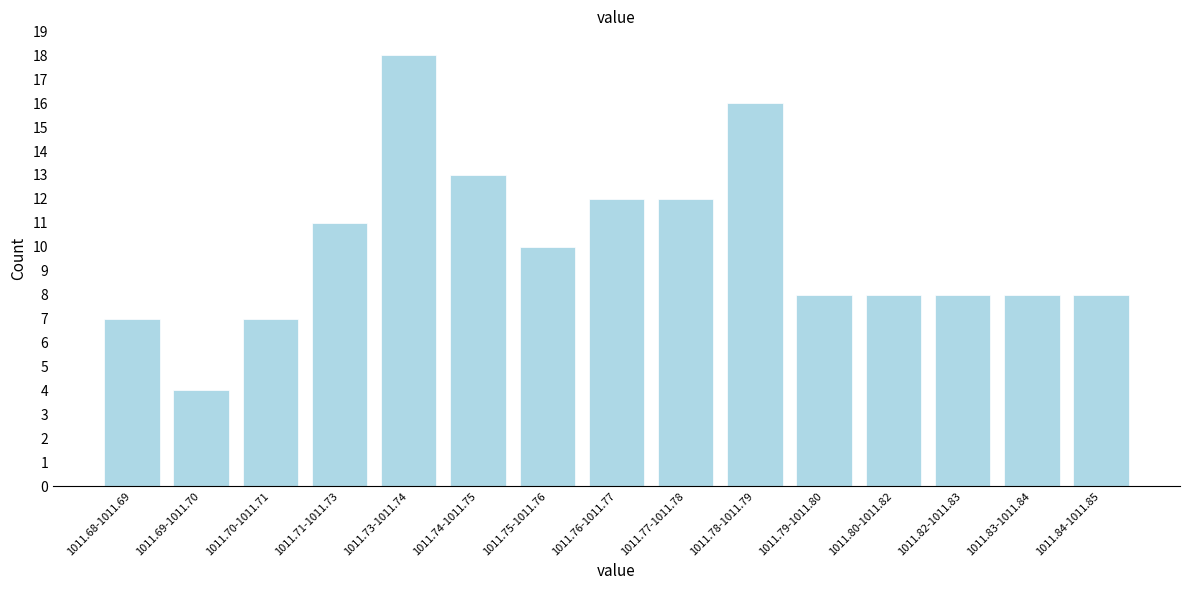

Reading left to right, what are all the values shown in this chart?

1011.68-1011.69=7	1011.69-1011.70=4	1011.70-1011.71=7	1011.71-1011.73=11	1011.73-1011.74=18	1011.74-1011.75=13	1011.75-1011.76=10	1011.76-1011.77=12	1011.77-1011.78=12	1011.78-1011.79=16	1011.79-1011.80=8	1011.80-1011.82=8	1011.82-1011.83=8	1011.83-1011.84=8	1011.84-1011.85=8